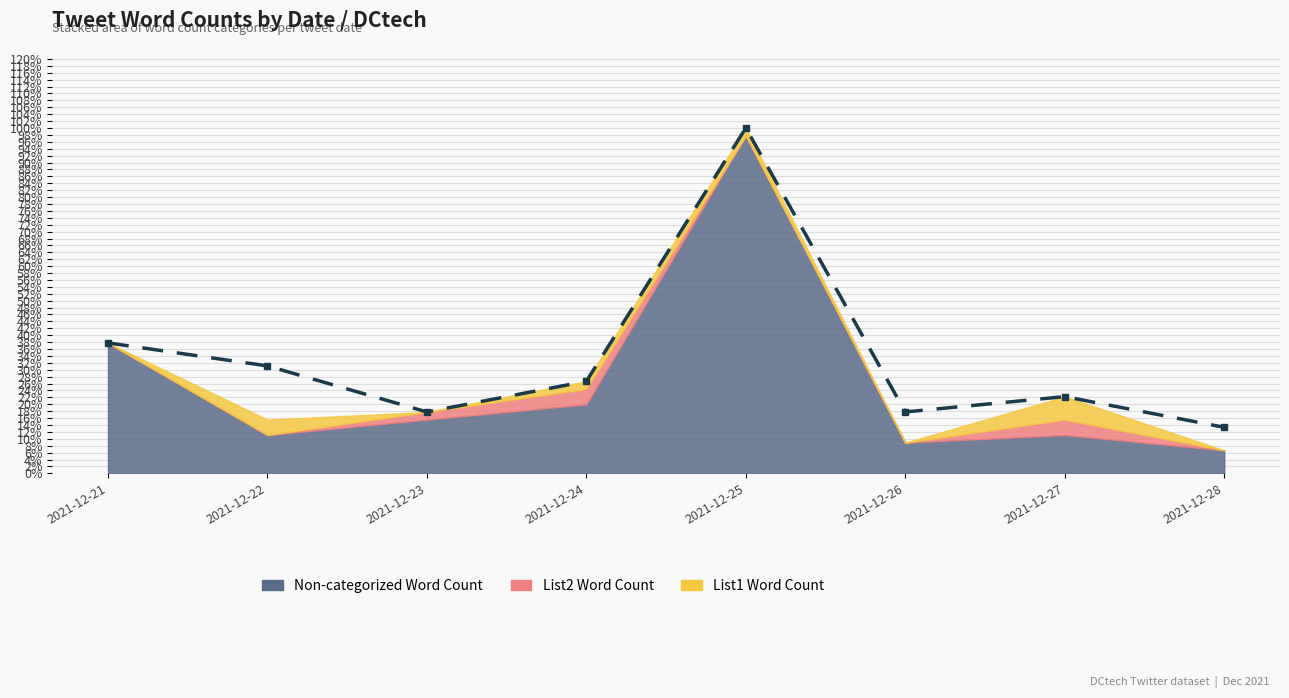

At which category does the data reach its first local peak?

2021-12-25